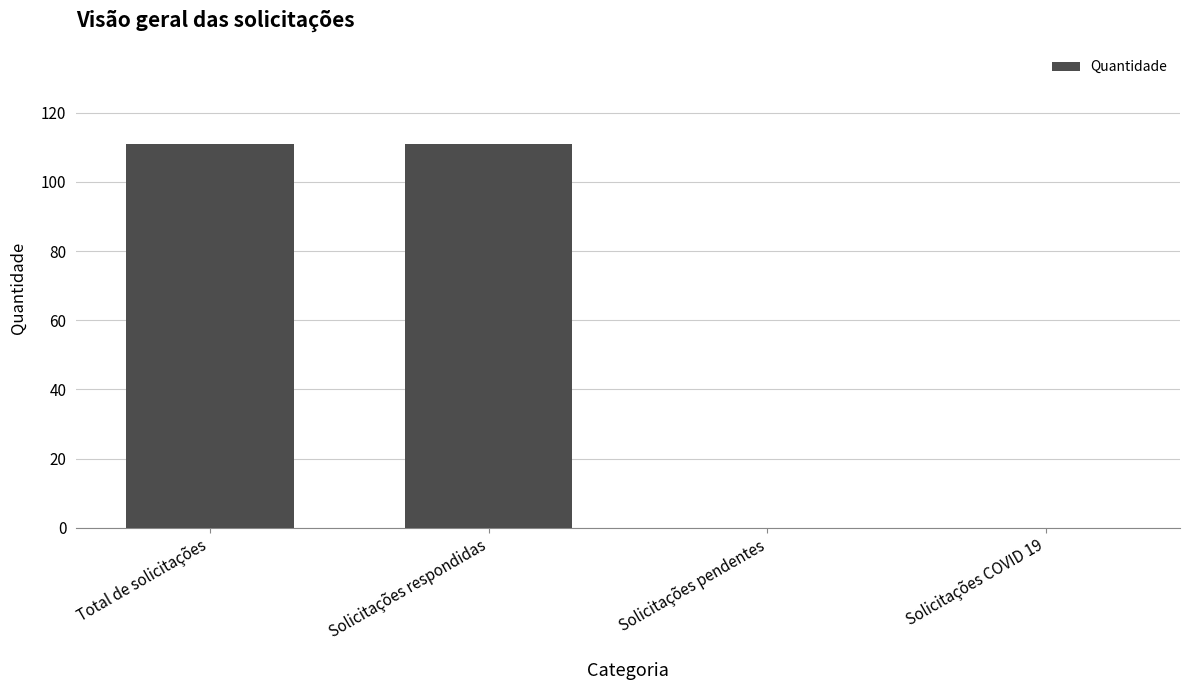

What is the sum of the values at Solicitações respondidas and Solicitações pendentes?

111